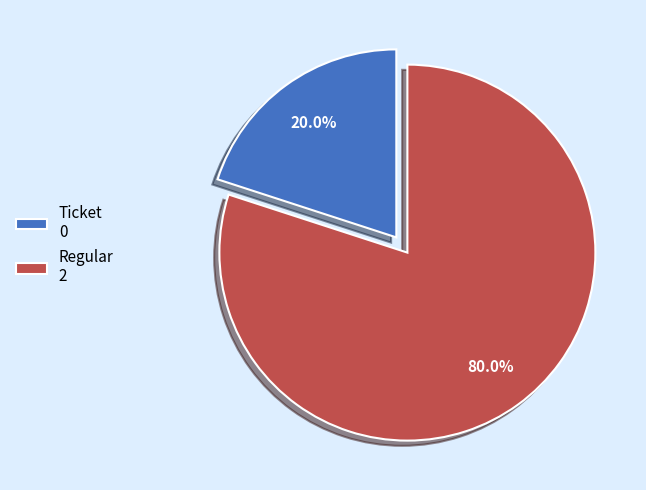

To the nearest percent, what is the difference between the largest and smallest slice percentages?

60%